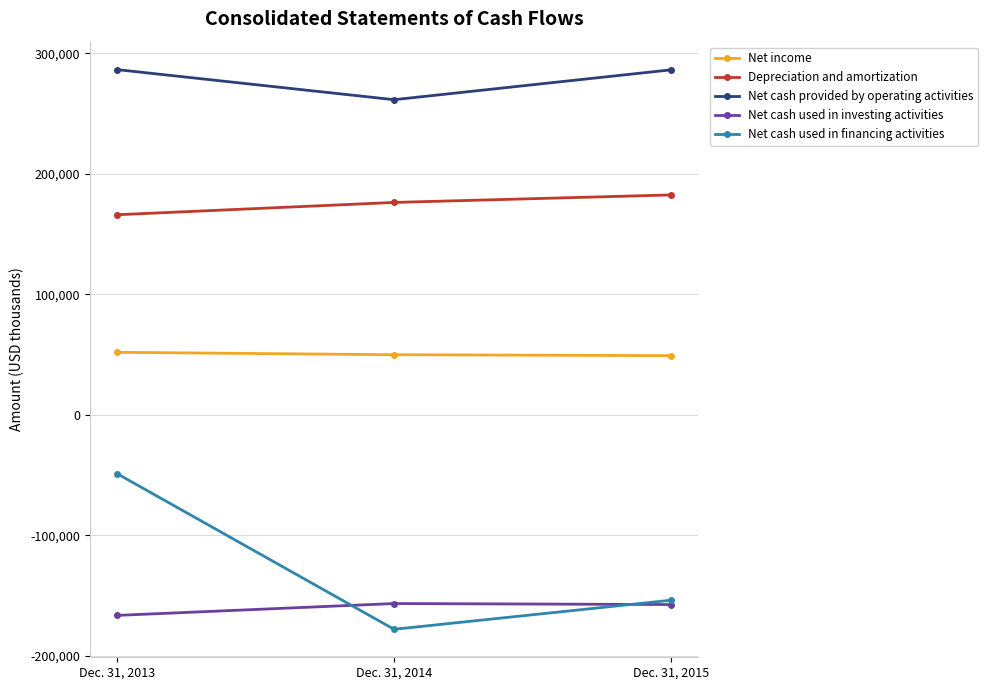

What are all the series names shown in the legend?

Net income, Depreciation and amortization, Net cash provided by operating activities, Net cash used in investing activities, Net cash used in financing activities